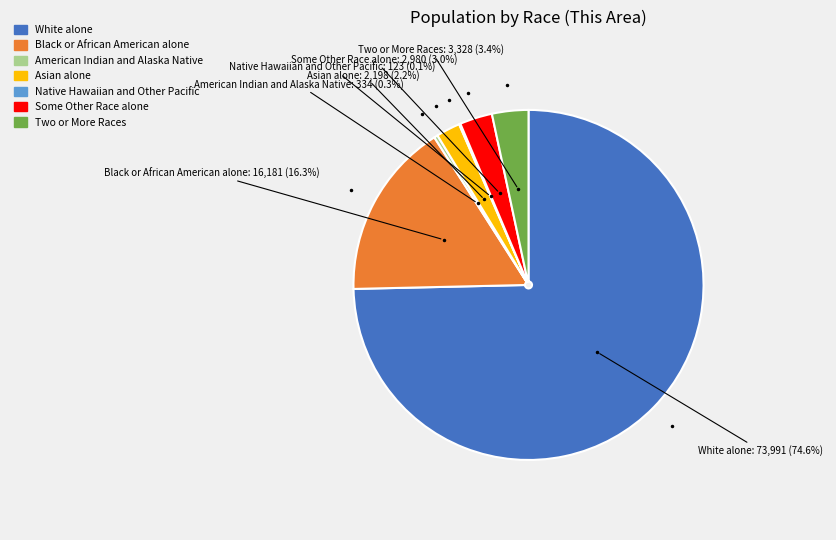

Combined, do White alone and American Indian and Alaska Native account for over 50%?

Yes